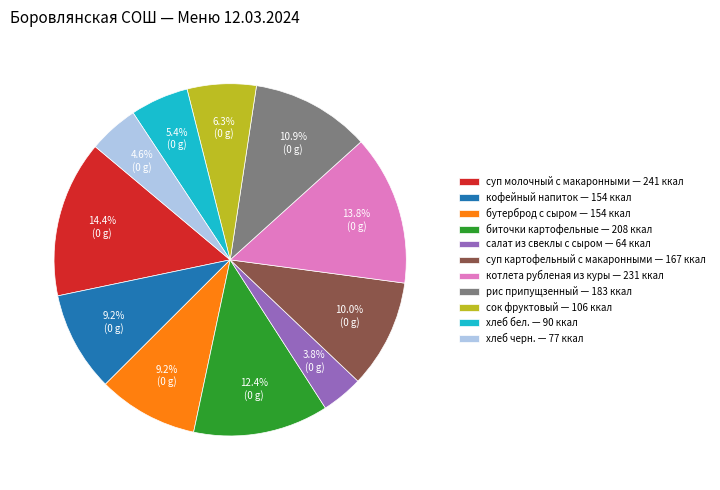

Approximately how many times larger is the value at сок фруктовый compared to биточки картофельные?

0.5